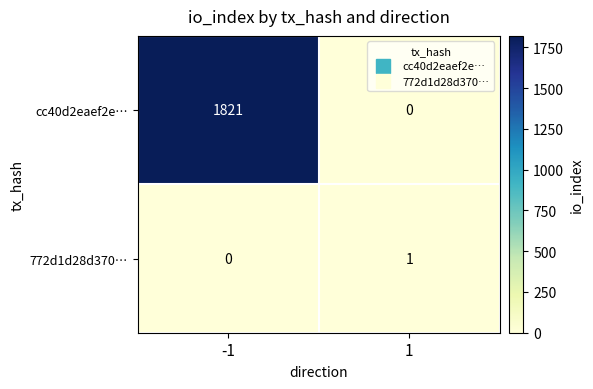

What is the sum of all cc40d2eaef2e… values?

1821